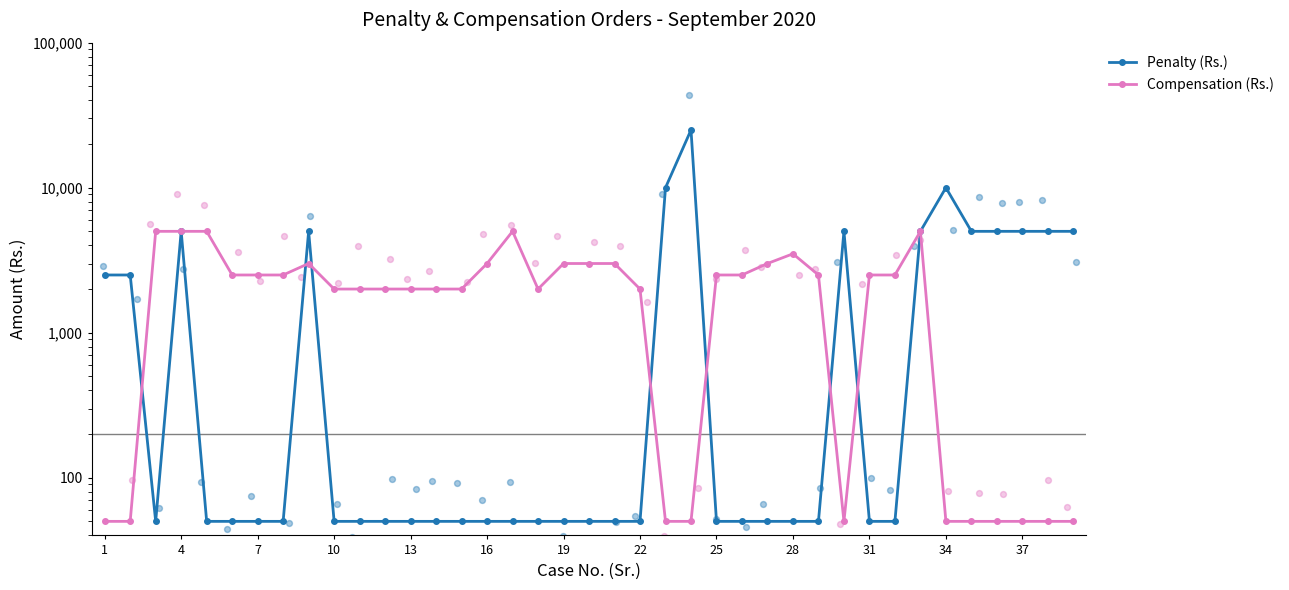

Is the value of Compensation (Rs.) at 20 greater than the value of Penalty (Rs.) at 15?

Yes